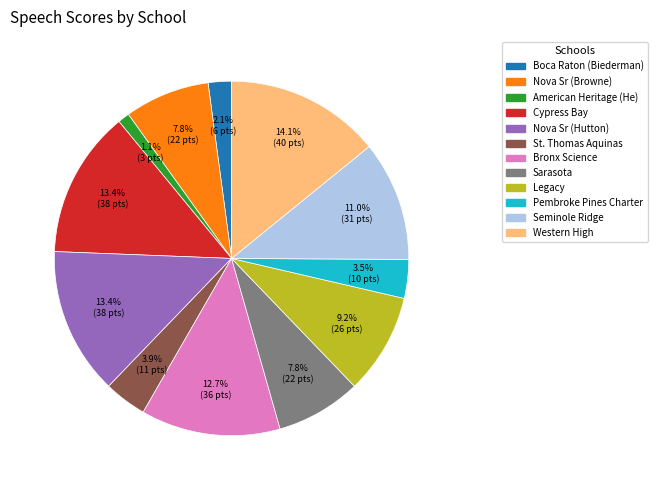

Is there a majority slice in this chart?

No